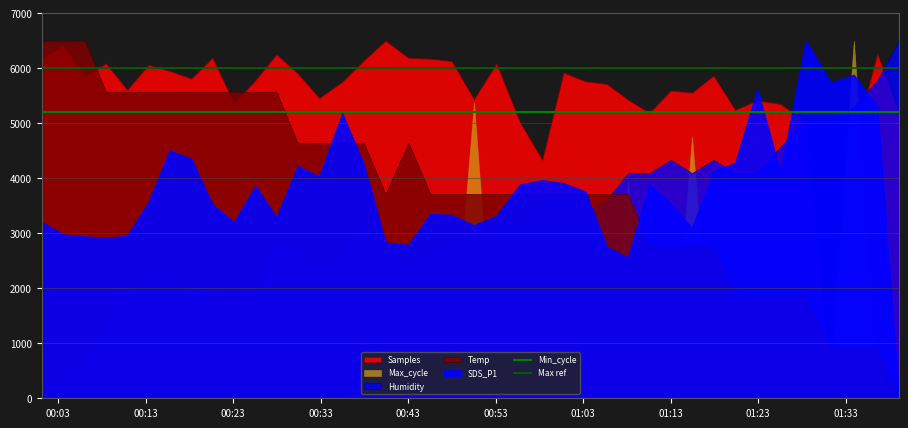

What is the value of the Min_cycle point at the 2nd from the left?

5200